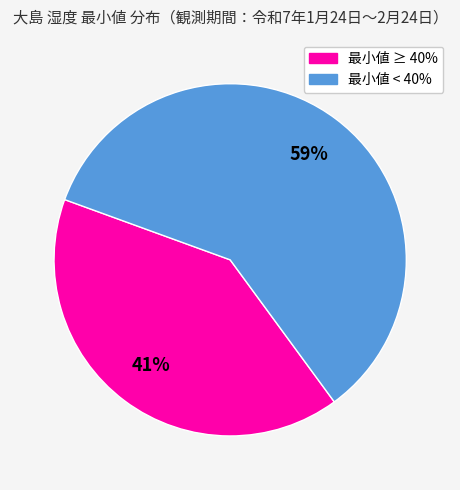

To the nearest percent, what is the average slice percentage?

50%